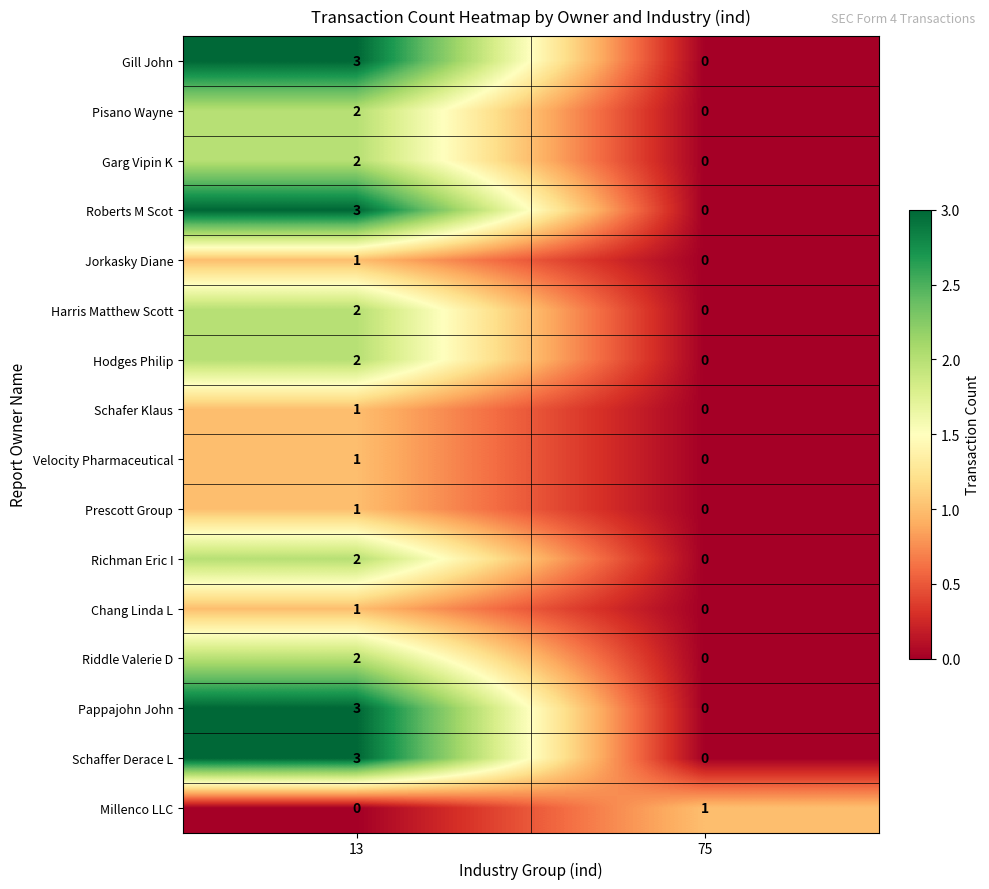

Which category has the highest value in the Pappajohn John series?

13